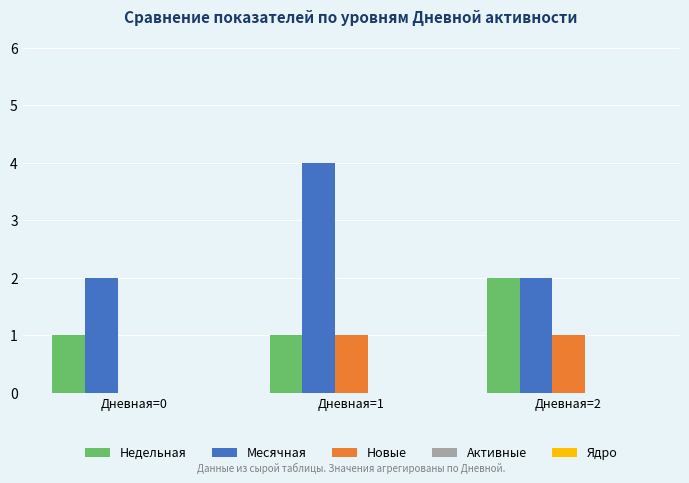

The value of Месячная at Дневная=2 is 2. True or false?

True